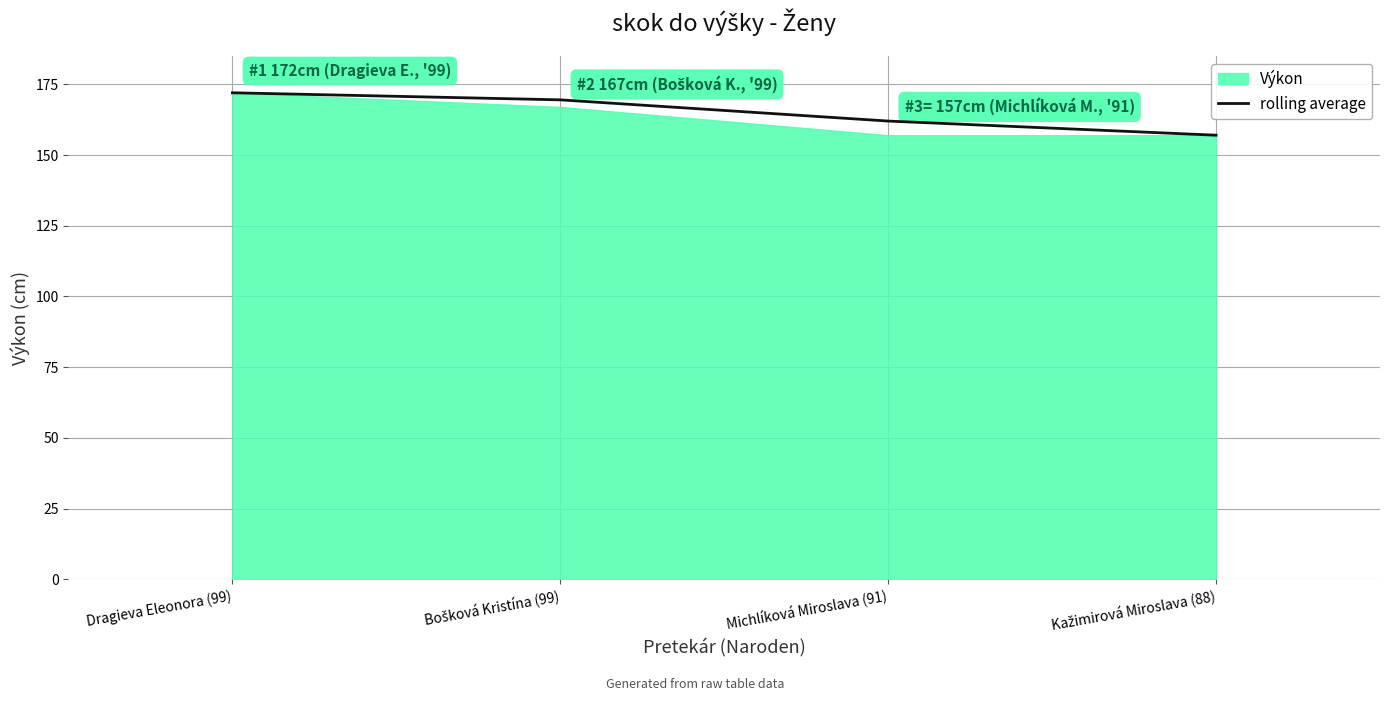

Does the chart have visible grid lines?

Yes